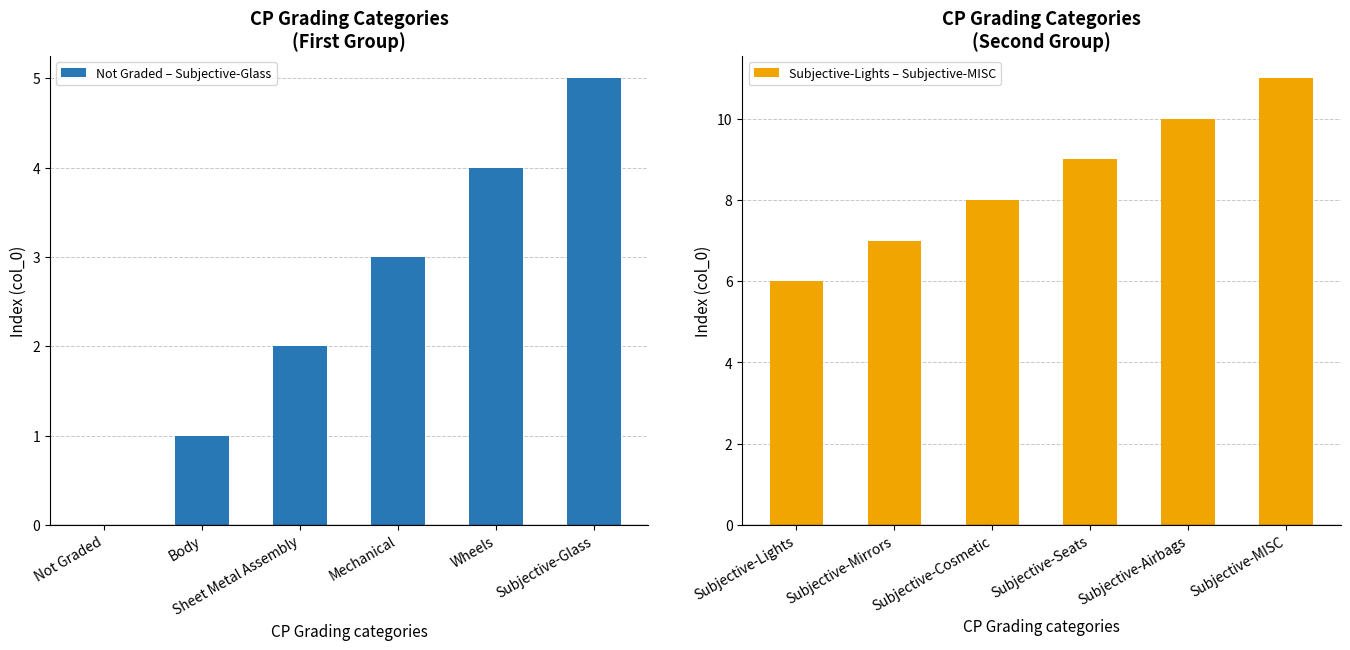

What is the average value of the Subjective-Lights – Subjective-MISC series?

8